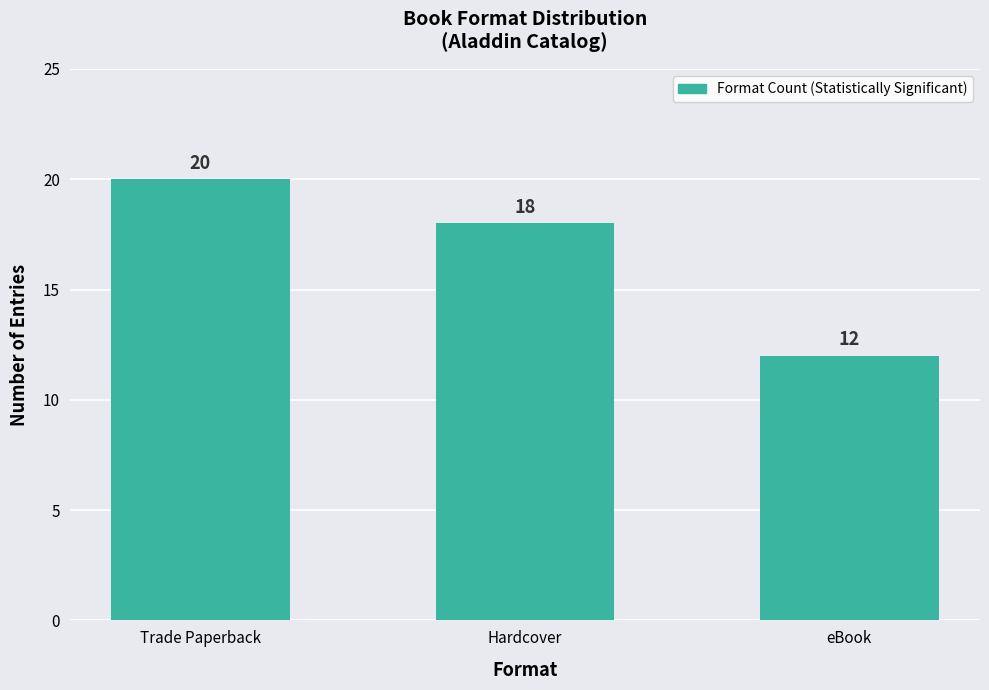

Where does the data first go above 18?

Trade Paperback